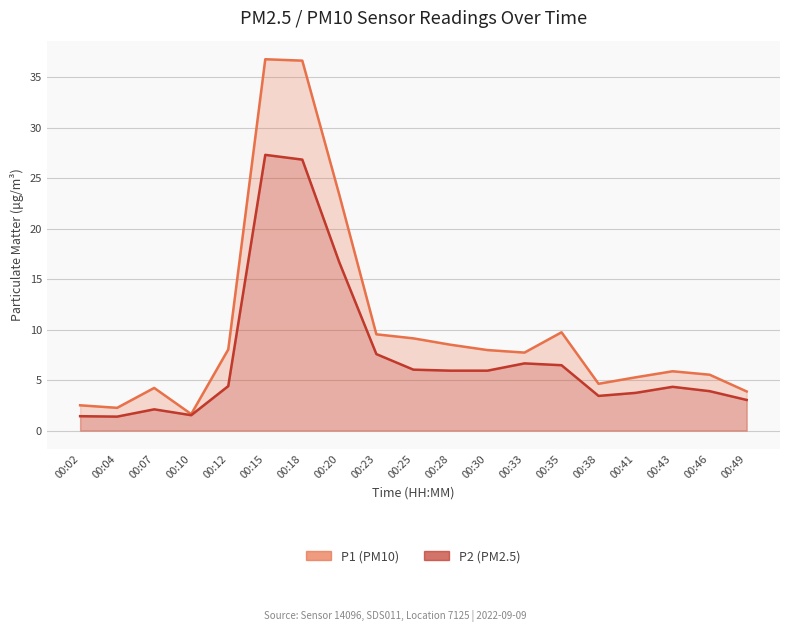

Is it true that P2 (PM2.5) equals 4.4 at 00:12?

True